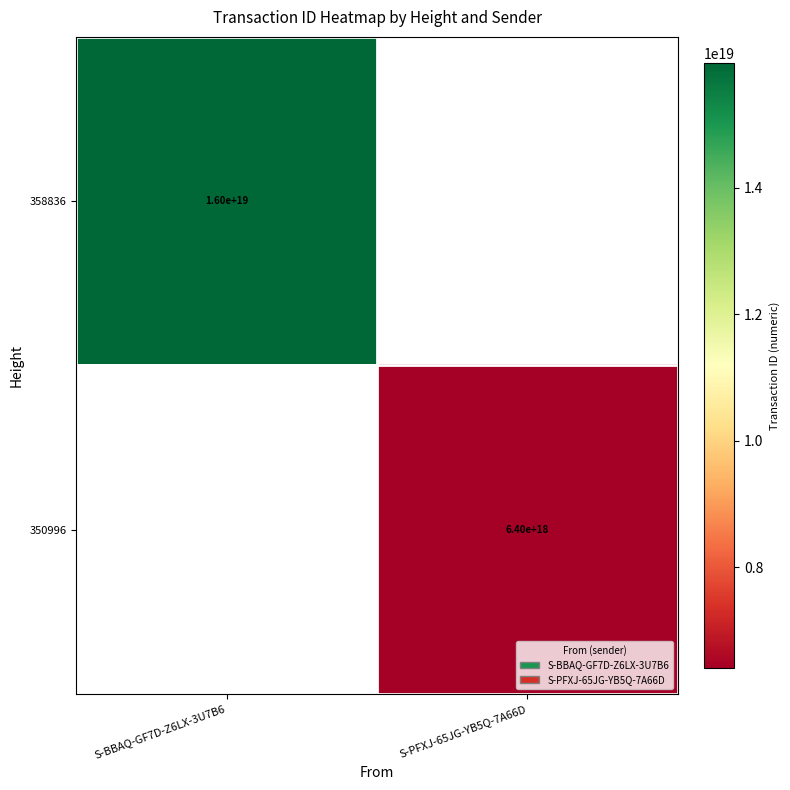

At how many categories does at least one series exceed 13636762440290908160?

1